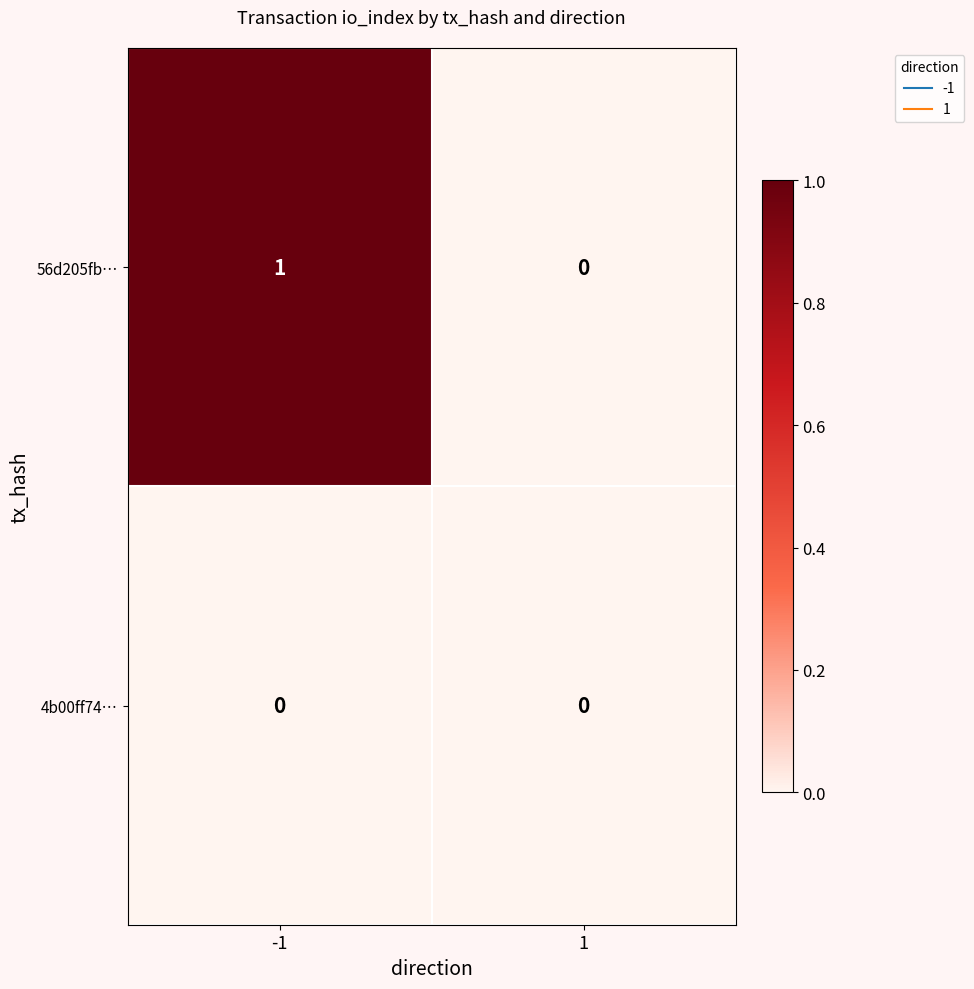

What is the total value across all series at -1?

1